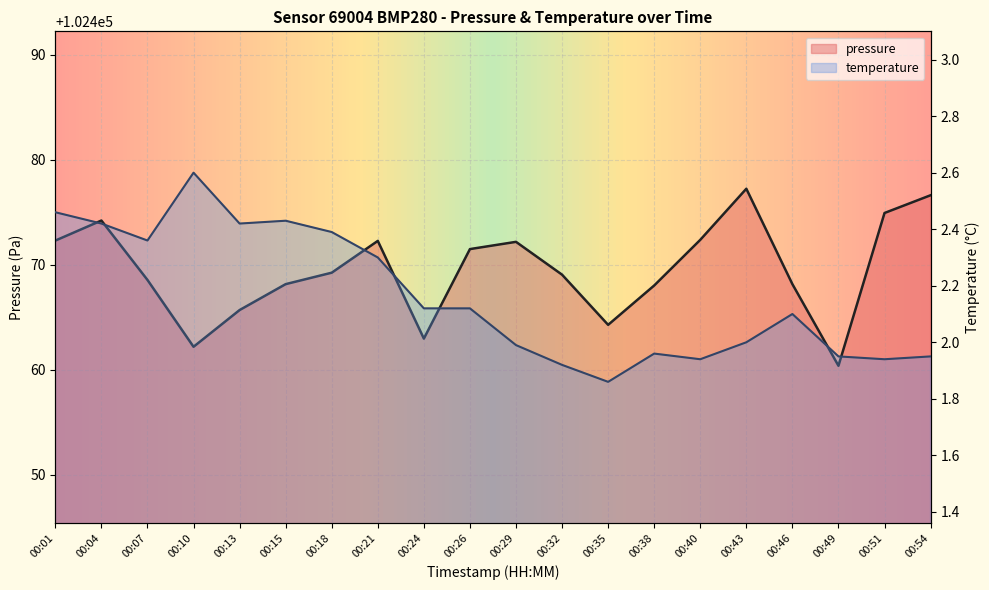

True or false: pressure and temperature cross at least once.

False